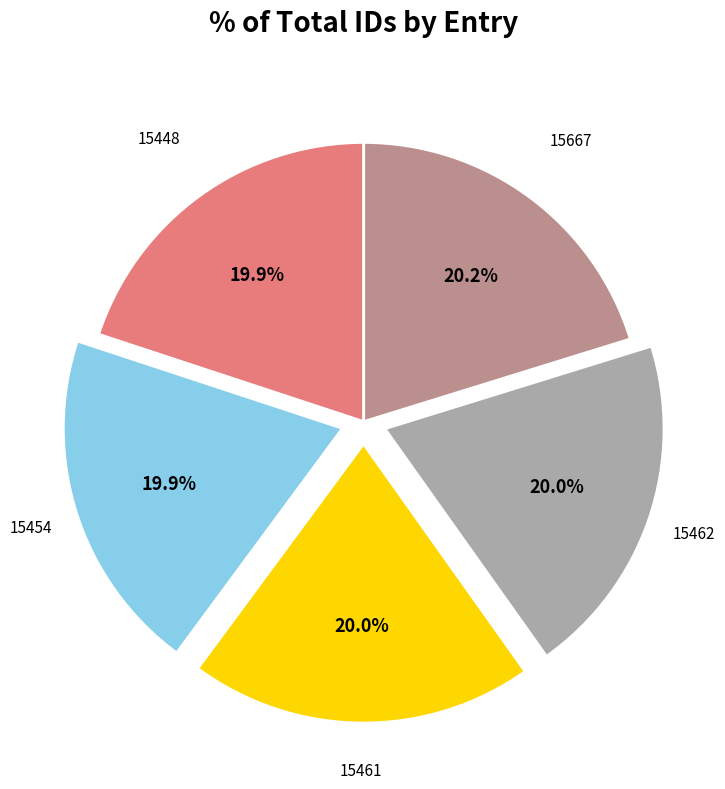

Does 15667 represent more than half of the total?

No